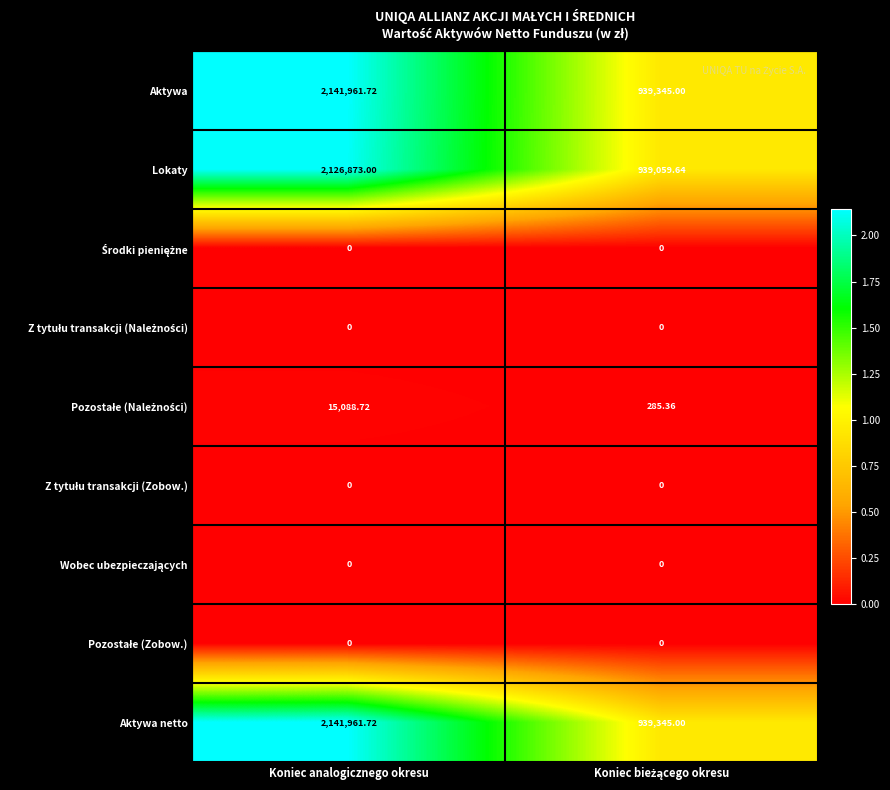

Which label corresponds to the largest value in the chart?

Koniec analogicznego okresu